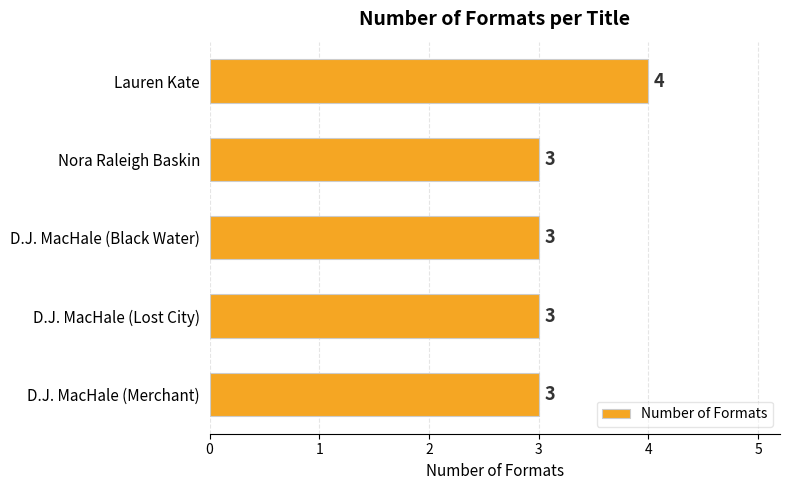

How many data points are above 3?

1